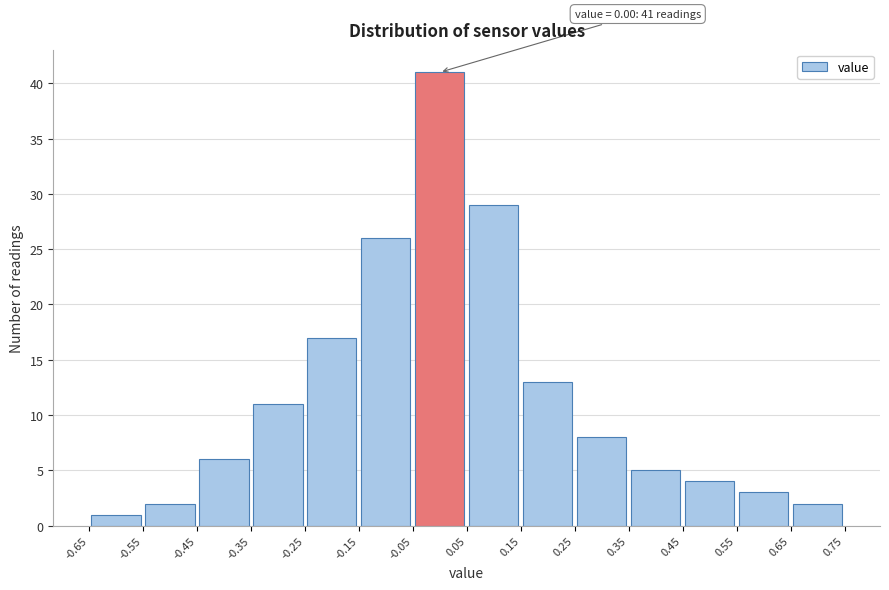

Over which range of the x-axis is the bar tallest?

-0.05 to 0.05